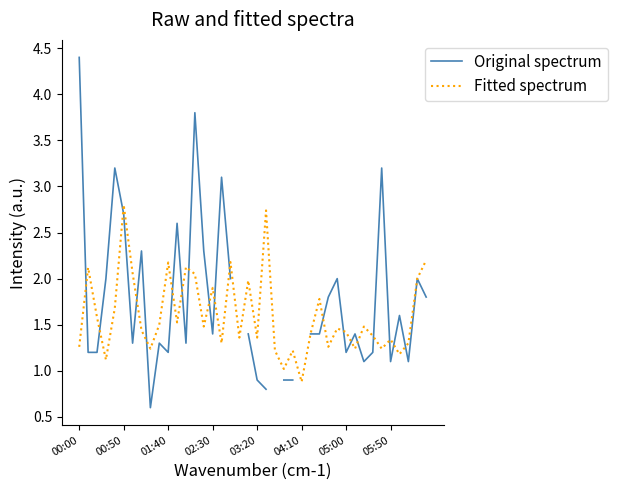

What is the maximum value for Fitted spectrum?

2.8